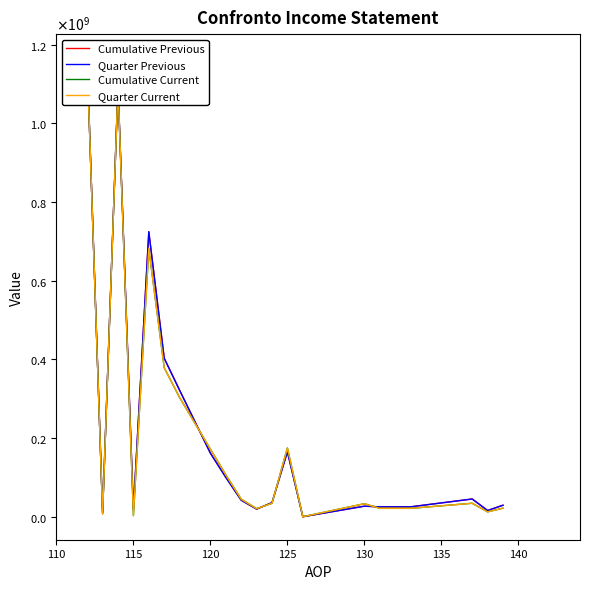

What is the label of the 19th point from the right?

120